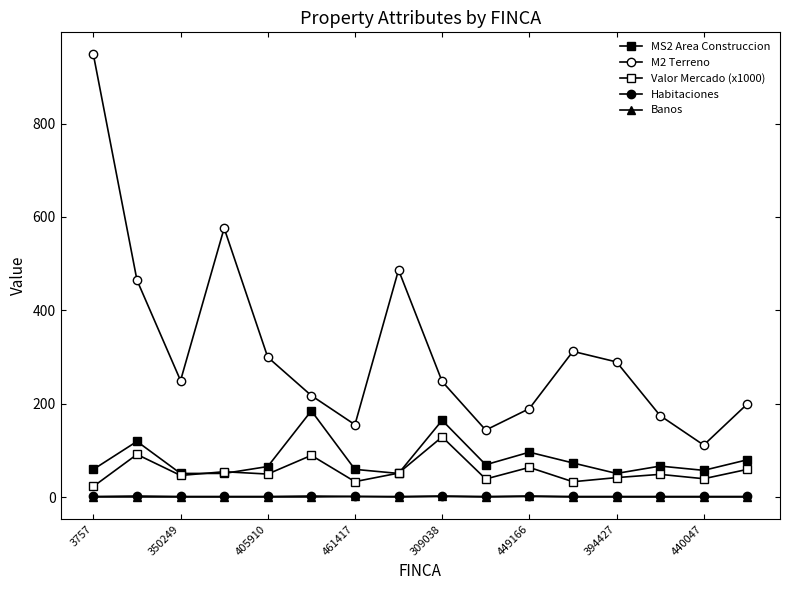

What is the greatest value displayed?

947.8